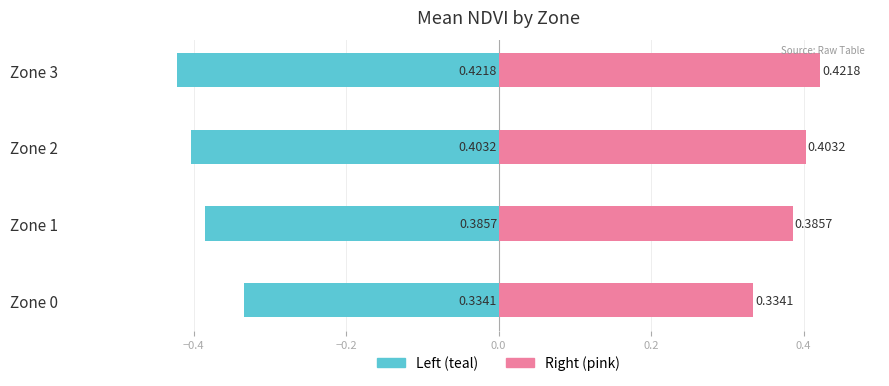

What is the average value of the Mean NDVI (left) series?

-0.4